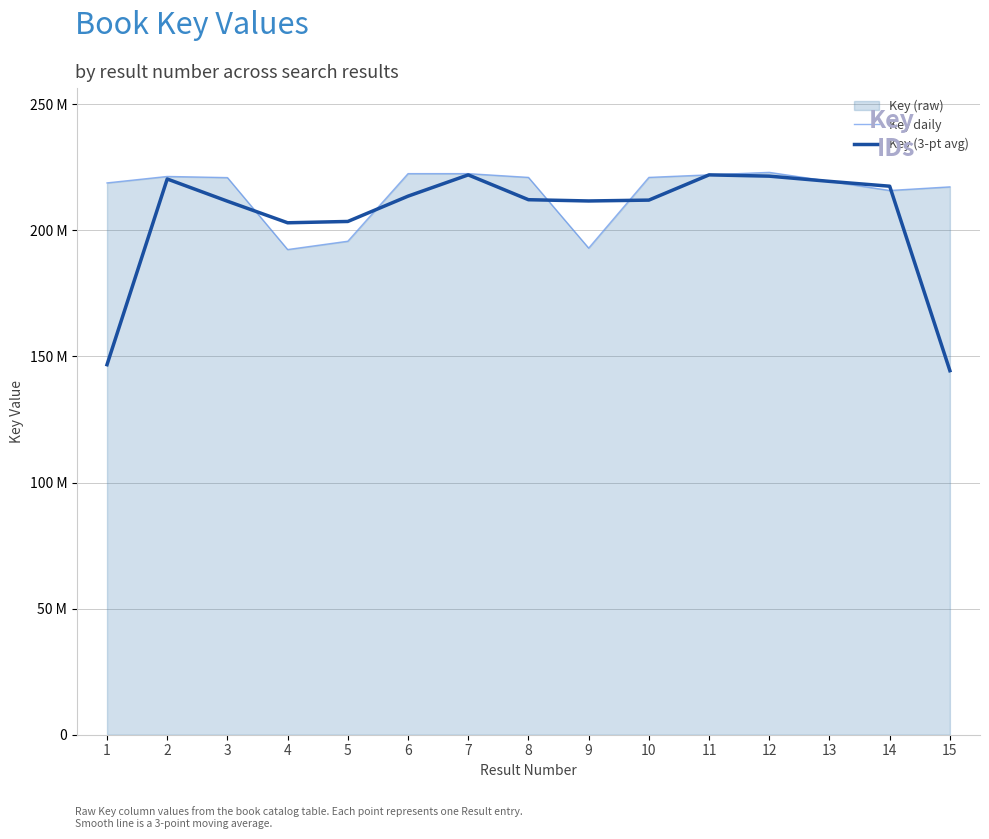

At how many categories does at least one series exceed 171043754?

15